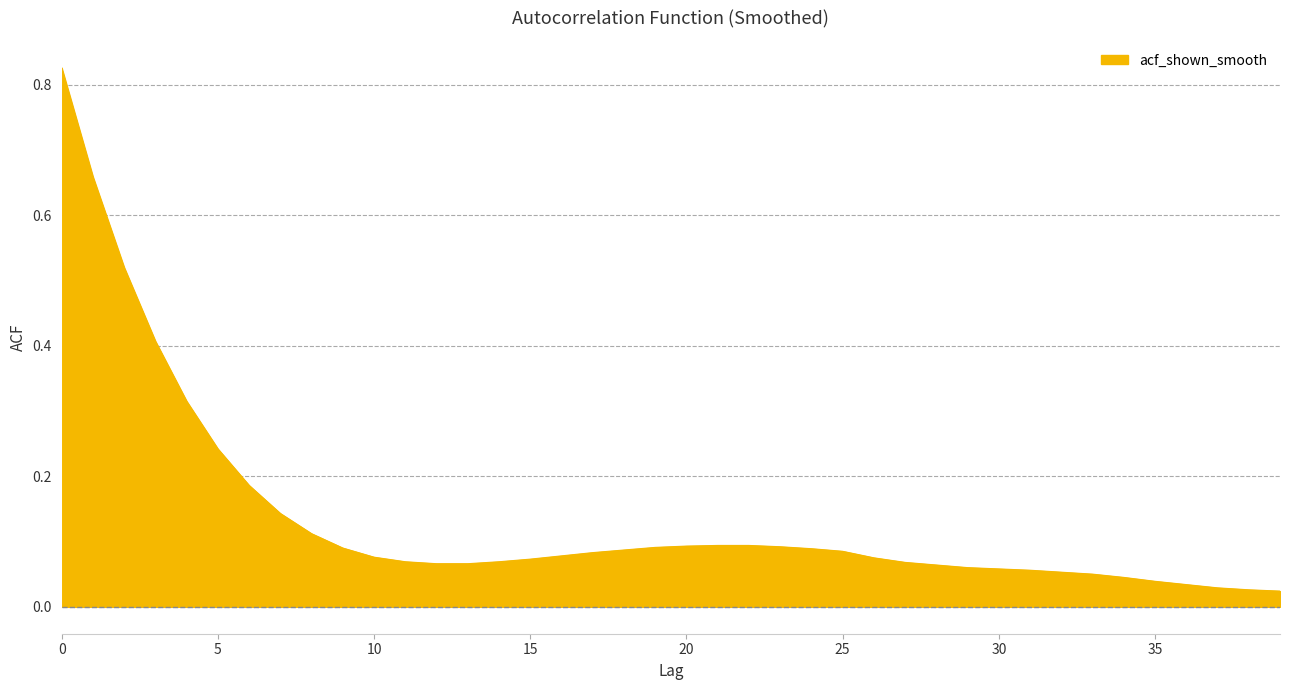

Does the chart have visible grid lines?

Yes